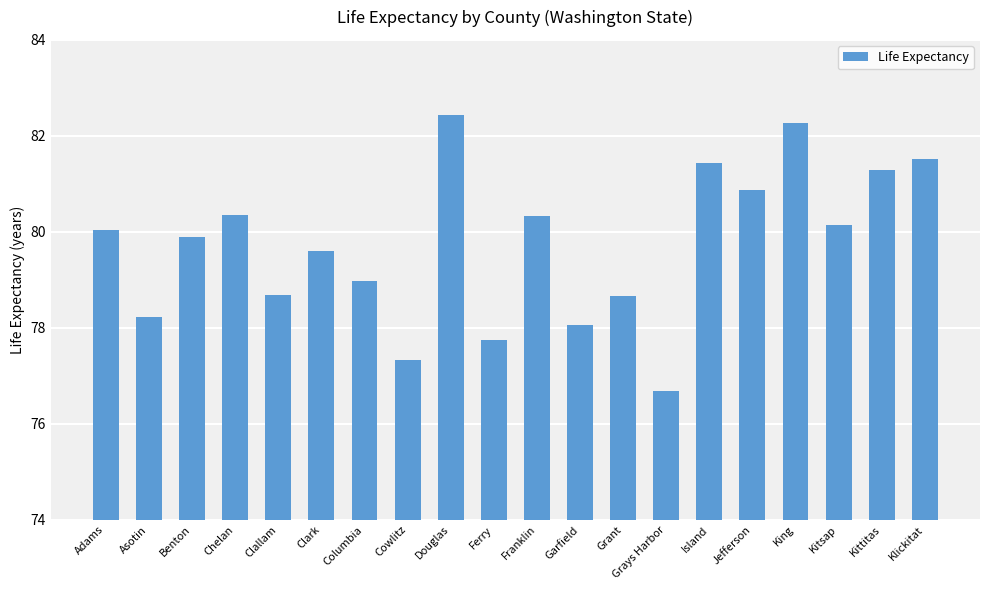

What is the ratio of the value at Grays Harbor to the value at Clallam?

1.0